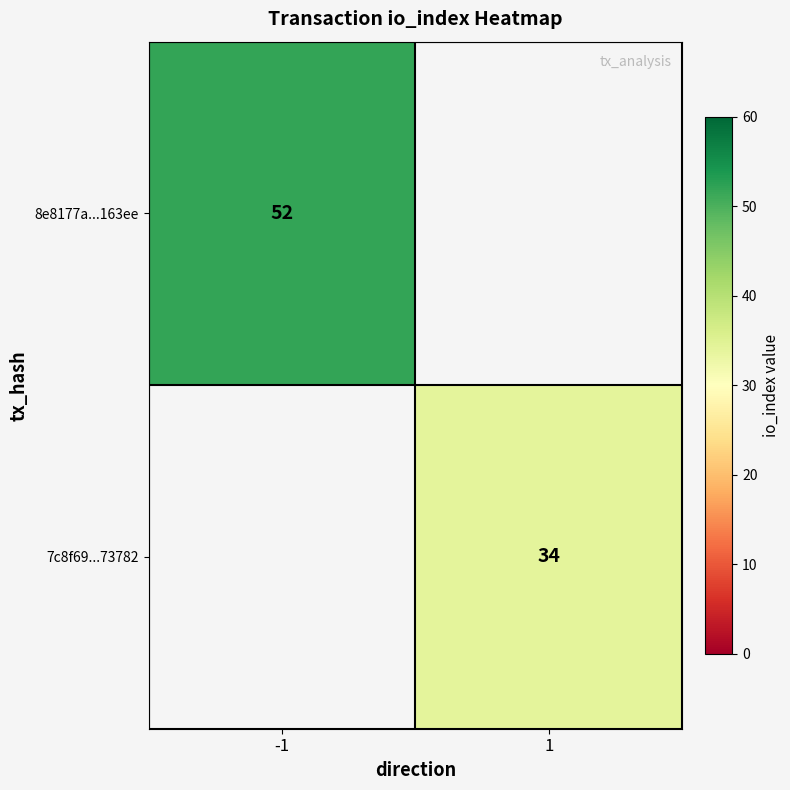

What is the highest value of the 8e8177a...163ee series?

52.0